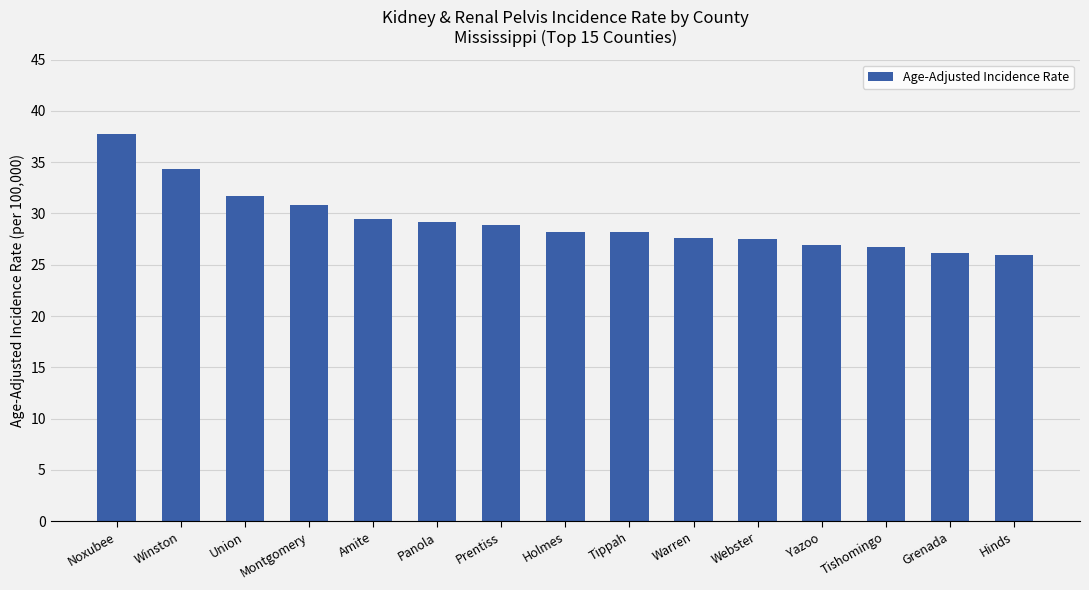

What is the average value?

29.3